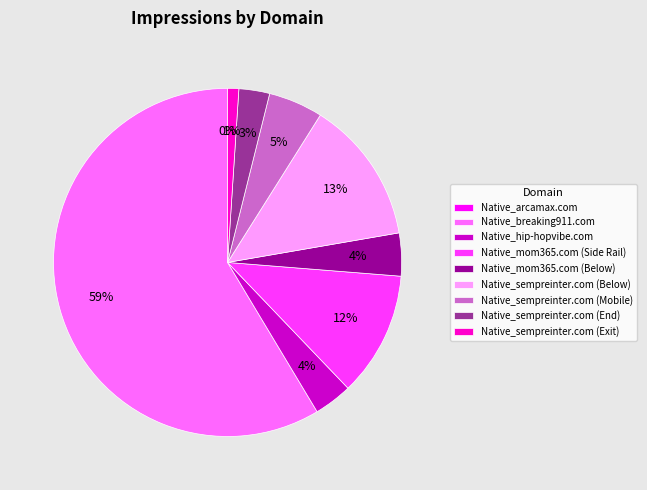

True or false: Native_mom365.com (Below) accounts for 4% of the total.

True